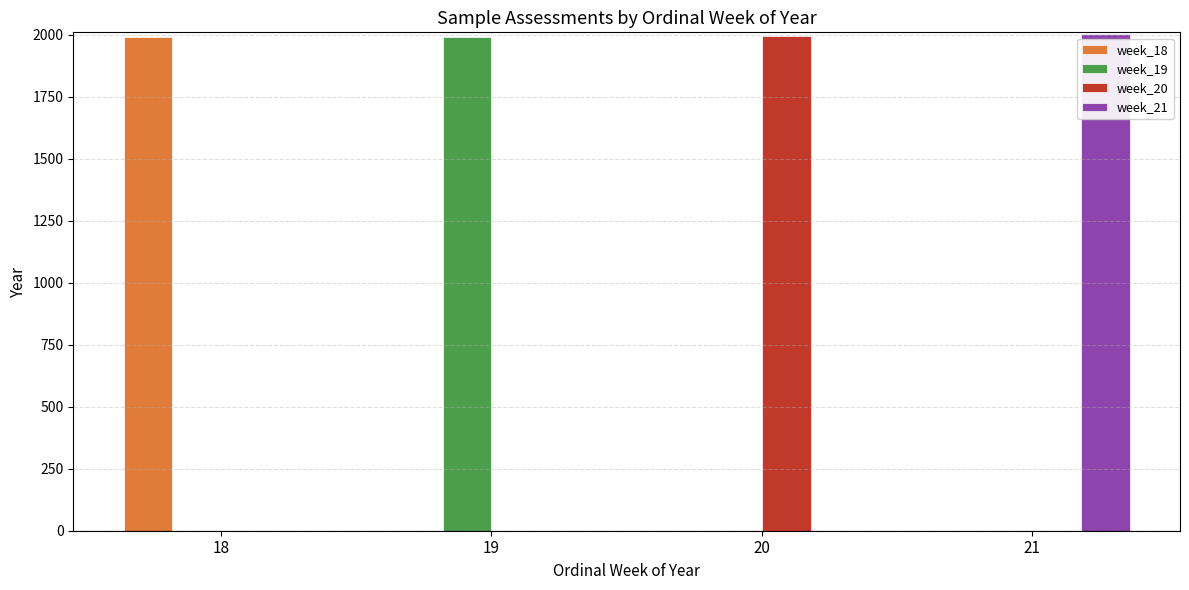

Reading left to right, list all the values displayed in this chart.

week_18: 18=1990.7	19=0.0	20=0.0	21=0.0
week_19: 18=0.0	19=1990.0	20=0.0	21=0.0
week_20: 18=0.0	19=0.0	20=1994.0	21=0.0
week_21: 18=0.0	19=0.0	20=0.0	21=2002.0